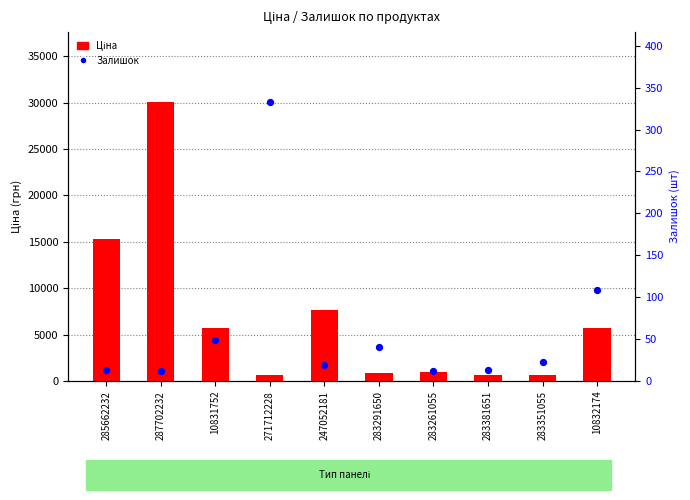

At how many categories does at least one series exceed 20470?

1